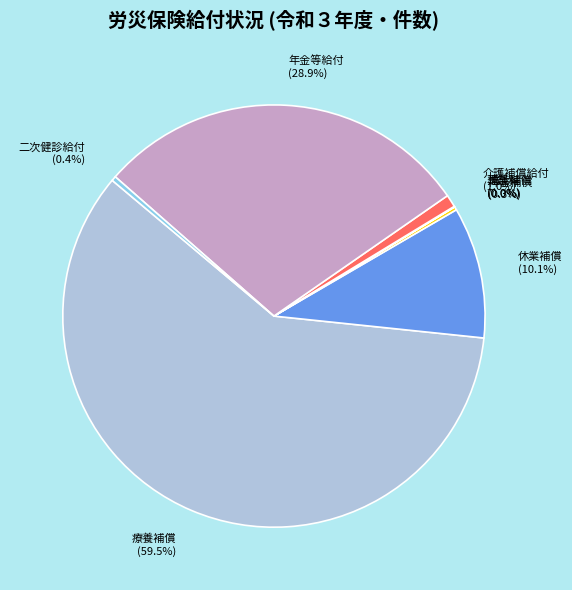

What portion of the pie excludes 二次健診給付?

99.6%